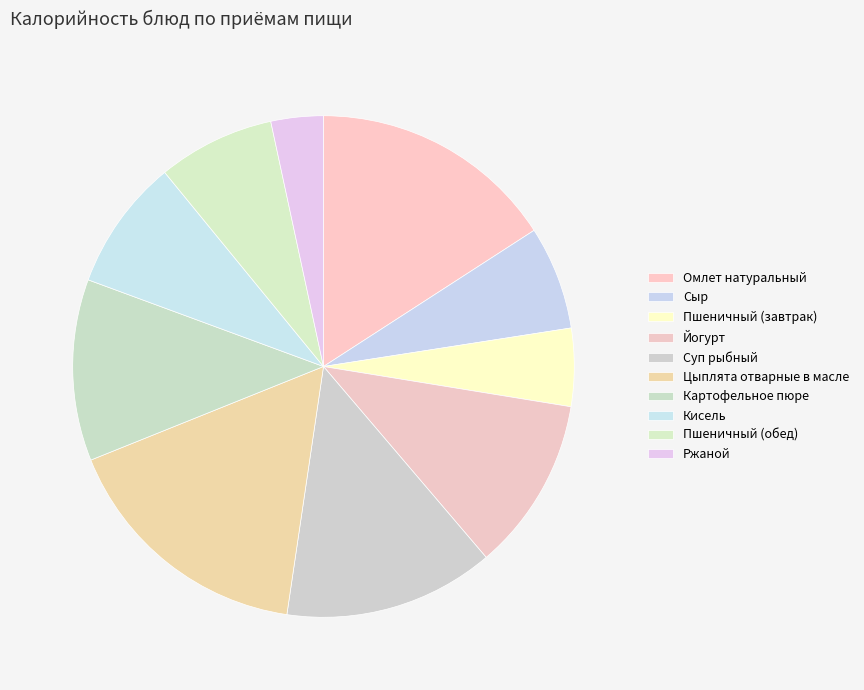

Rank the categories by value from highest to lowest.

Цыплята отварные в масле, Омлет натуральный, Суп рыбный, Картофельное пюре, Йогурт, Кисель, Пшеничный (обед), Сыр, Пшеничный (завтрак), Ржаной